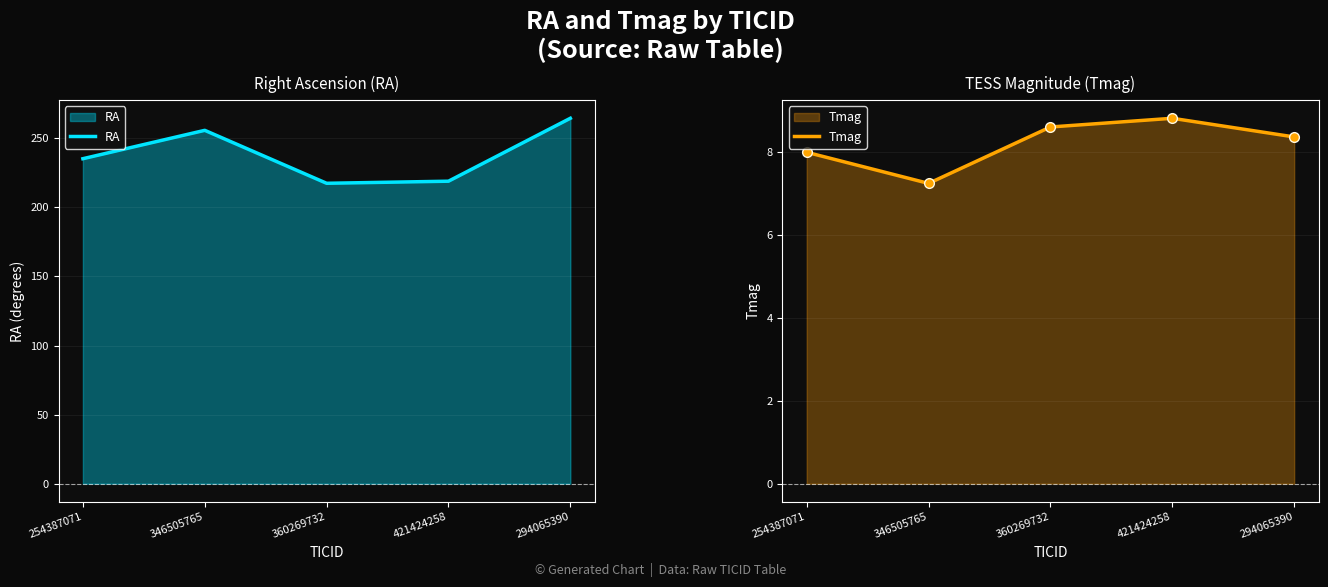

Where does the RA series first go above 235?

254387071